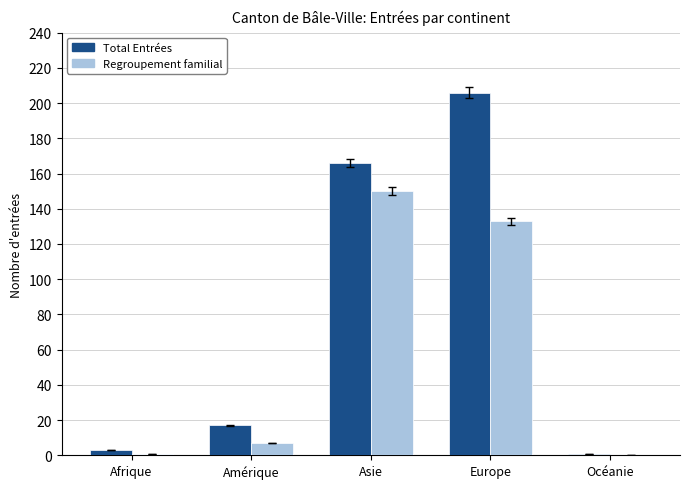

Which series has the largest total across all categories?

Total Entrées